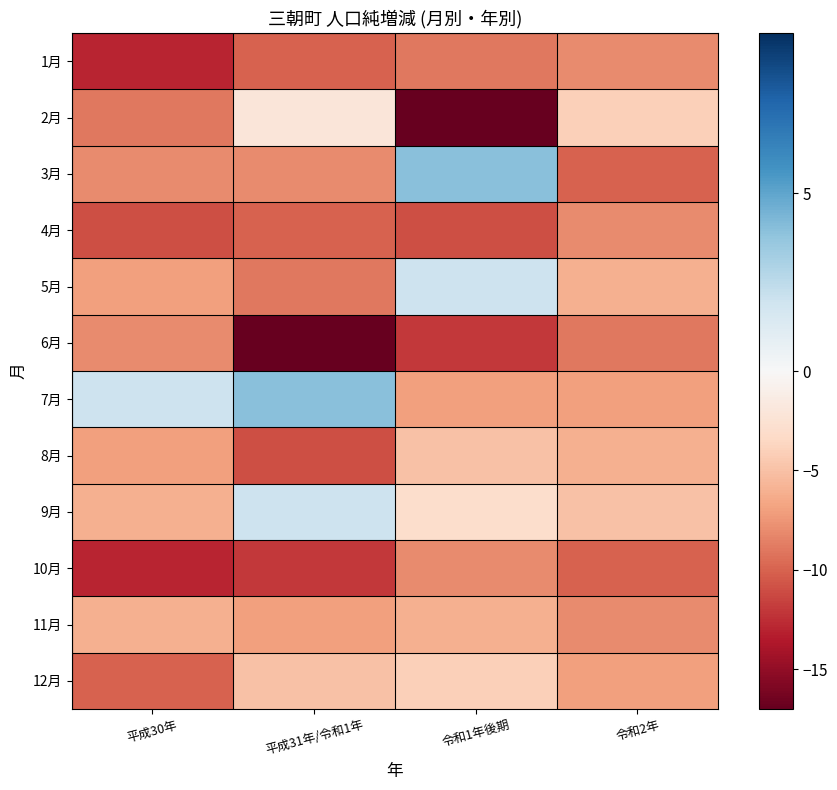

Which has a higher value, 令和2年 or 平成30年?

令和2年